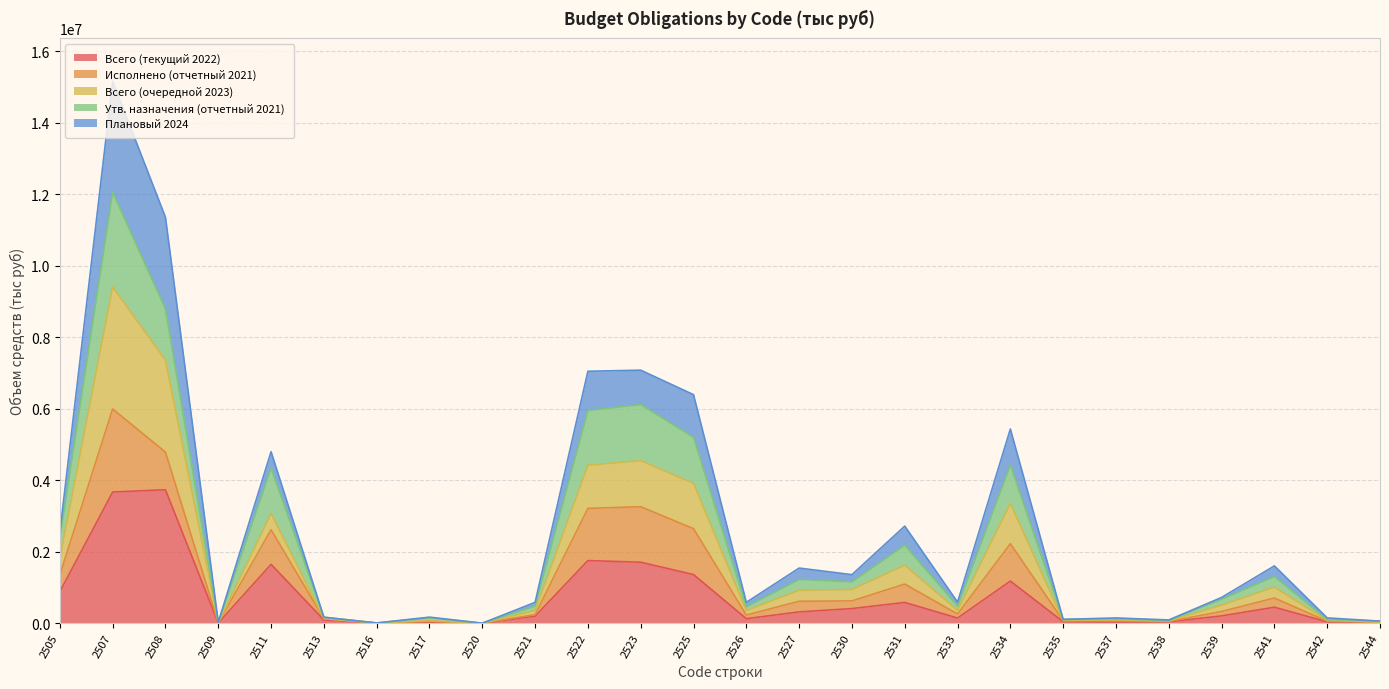

Which category has the lowest value in the Всего (текущий 2022) series?

2520